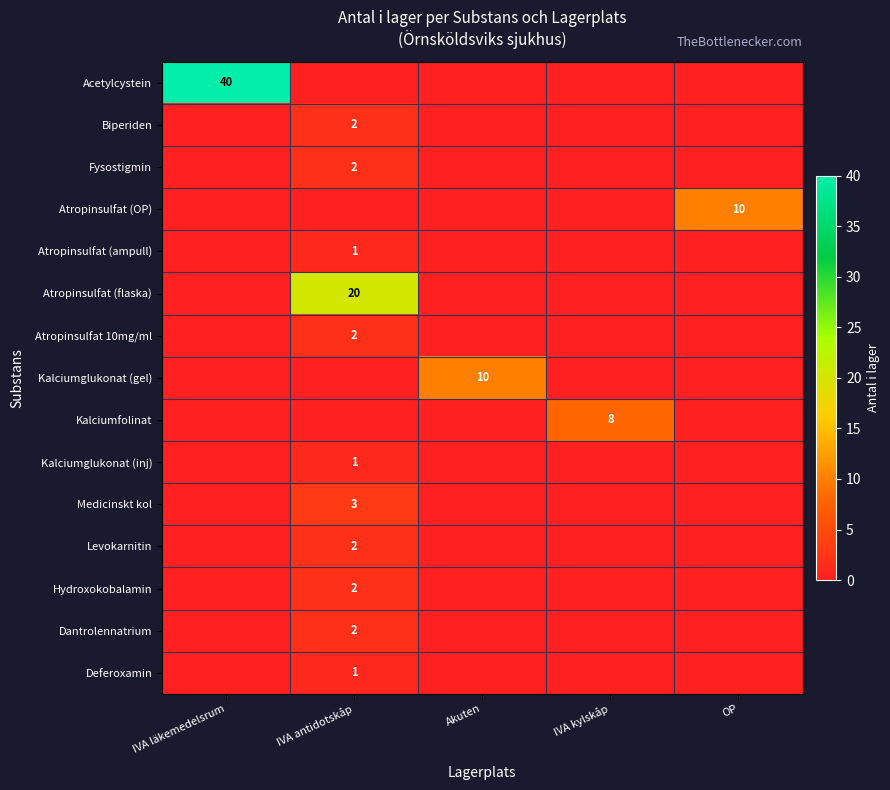

What is the total value across all series at IVA antidotskåp?

38